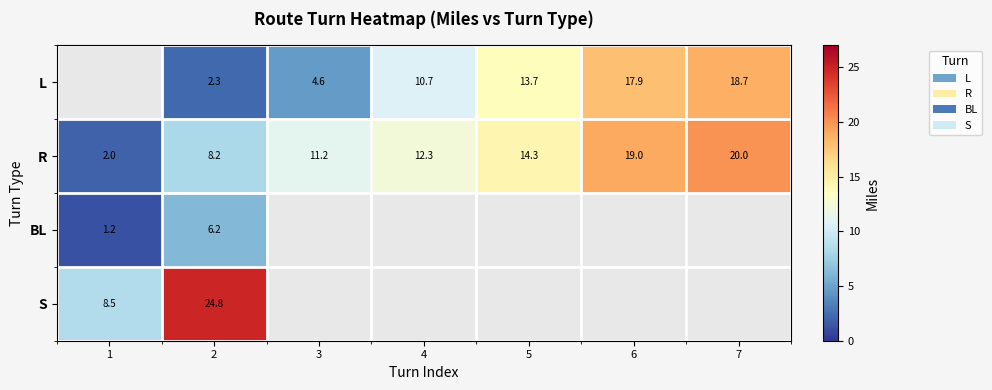

The value of L at 6 is 27.4. True or false?

False